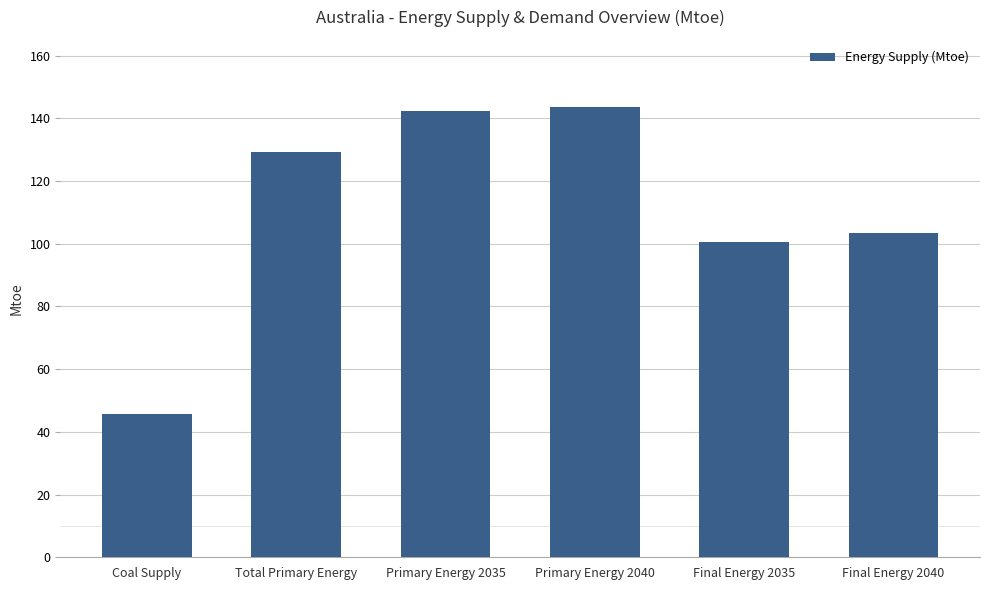

The value at Coal Supply is 45.7. True or false?

True